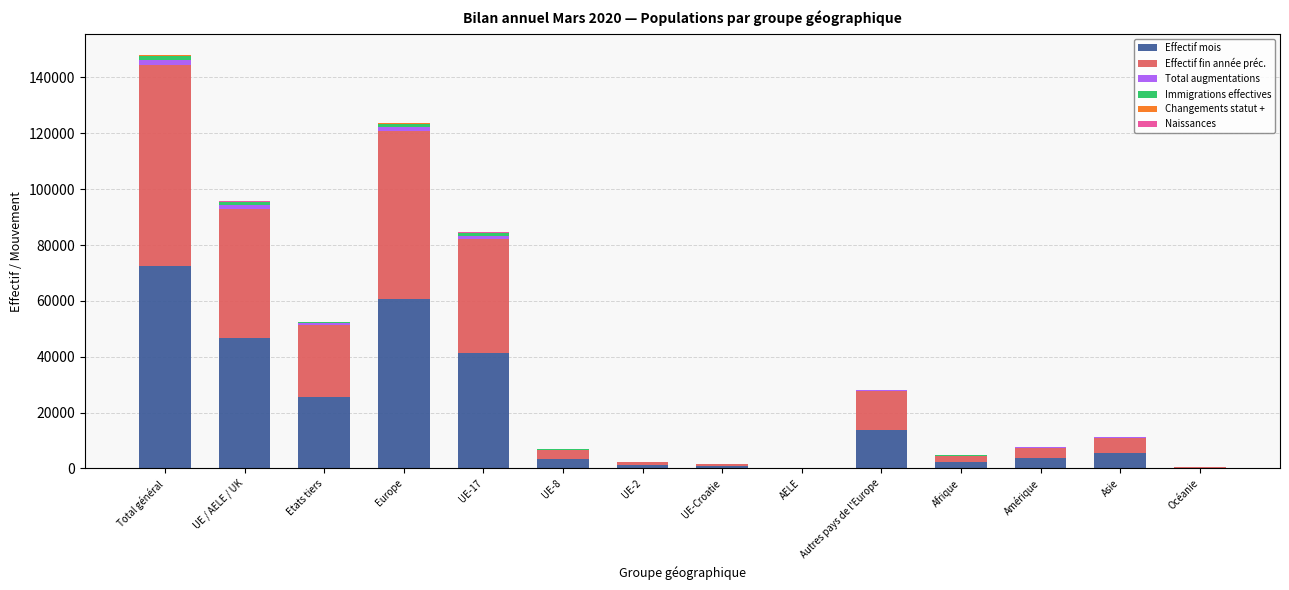

At which category is the sum across all series the highest?

Total général